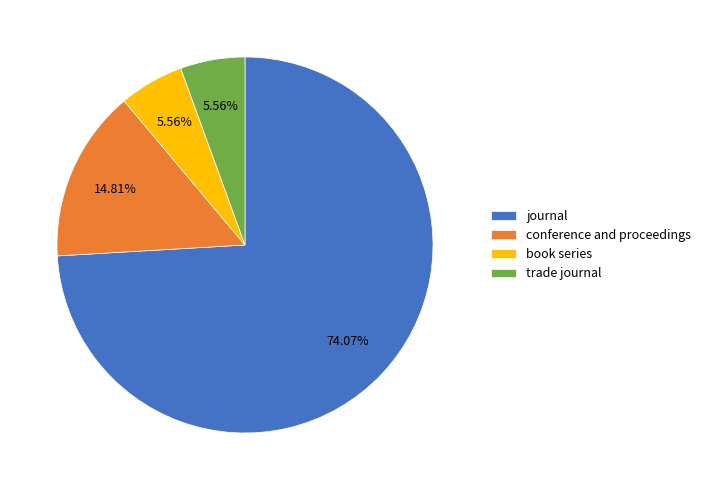

Approximately how many times larger is the value at book series compared to journal?

0.1